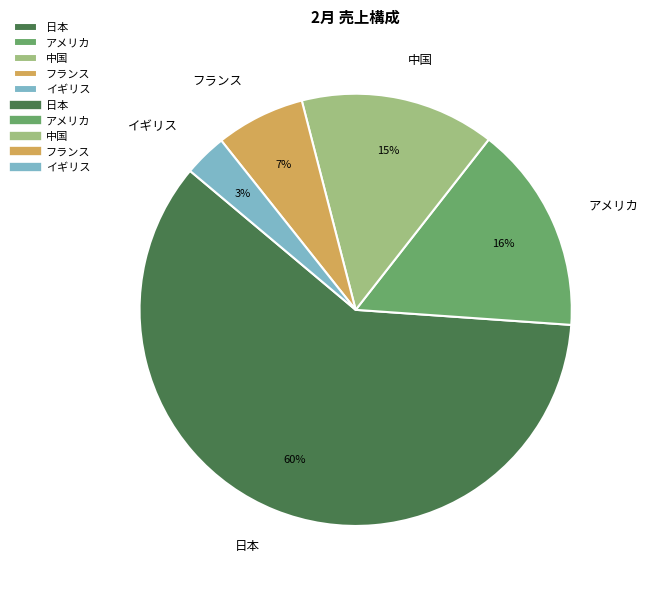

Count the number of slices in the pie.

5